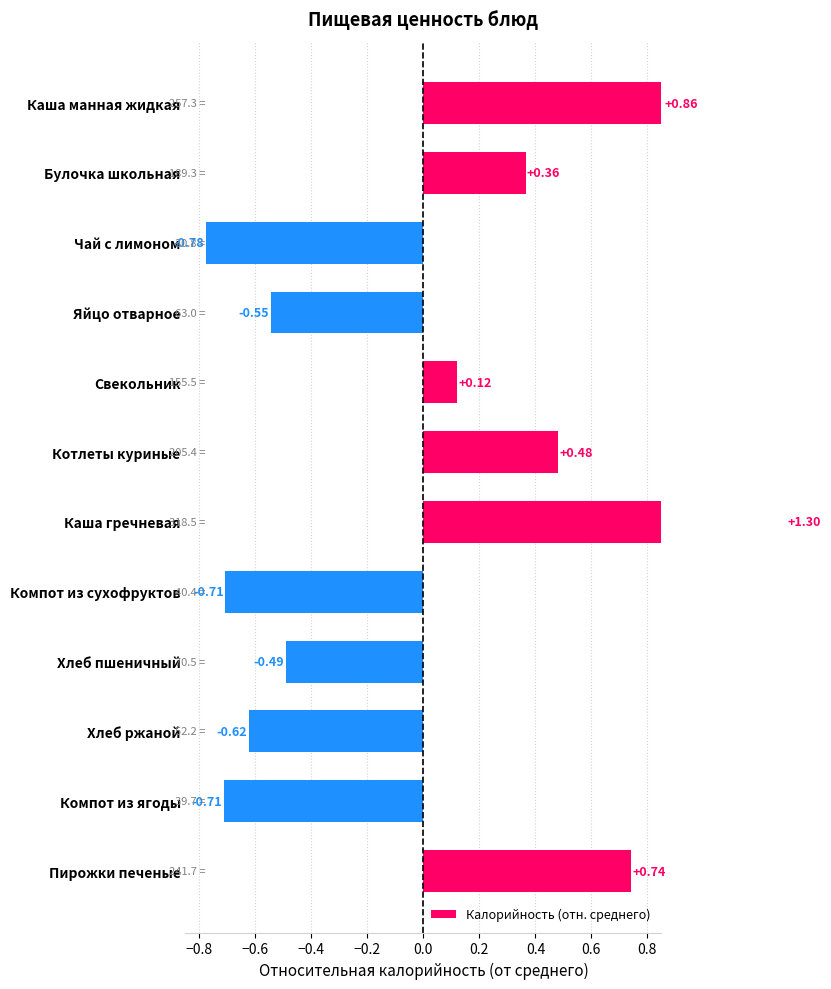

Are the bars grouped side by side (vs. stacked)?

No